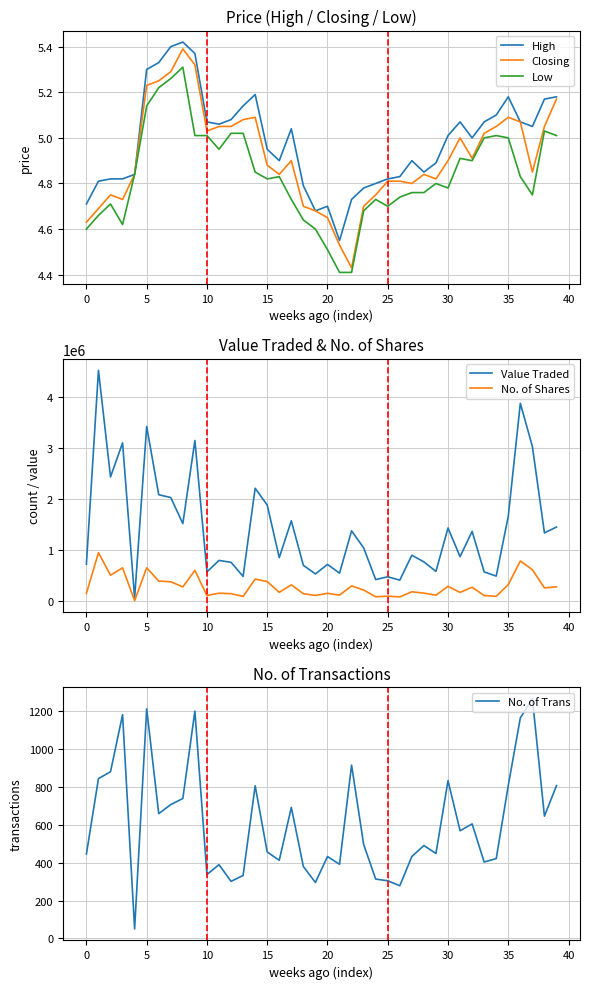

What are all the series names shown in the legend?

High, Closing, Low, Value Traded, No. of Shares, No. of Trans